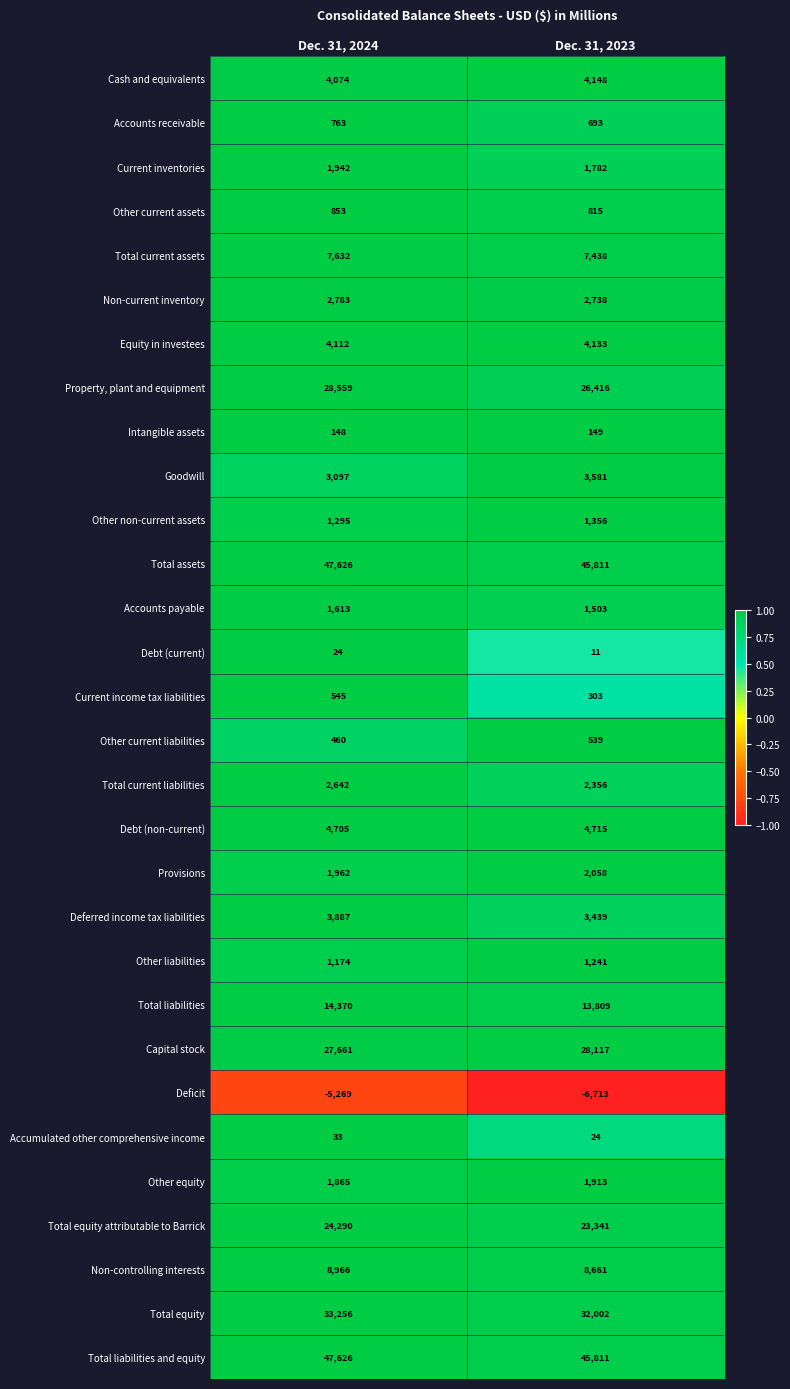

How many values in the Total liabilities and equity series are below 47626?

1